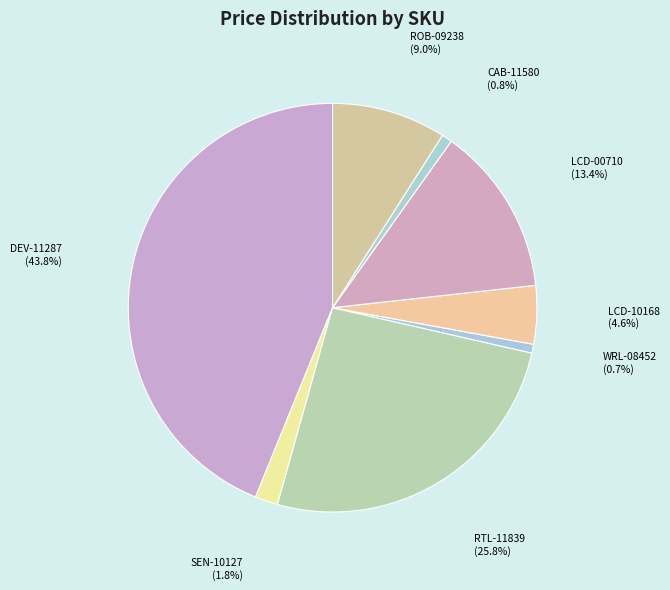

What is the ratio of the value at RTL-11839 to the value at WRL-08452?

37.0